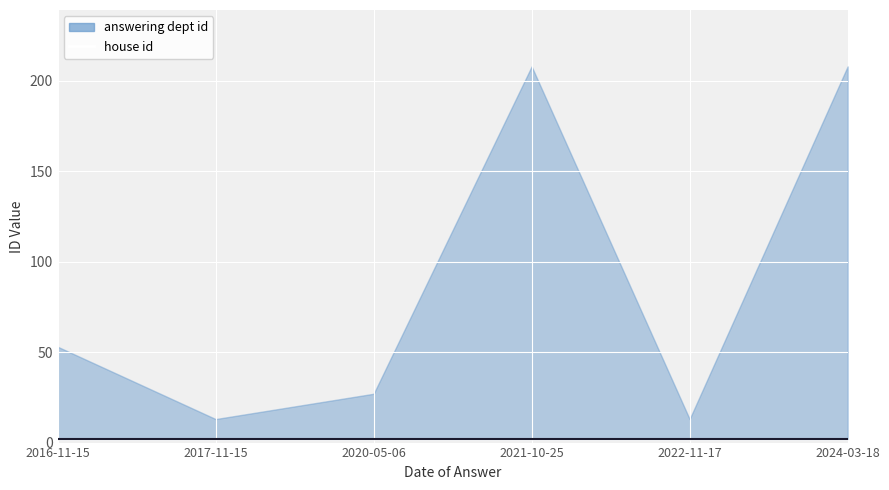

What is the label of the 1st point from the left?

2016-11-15